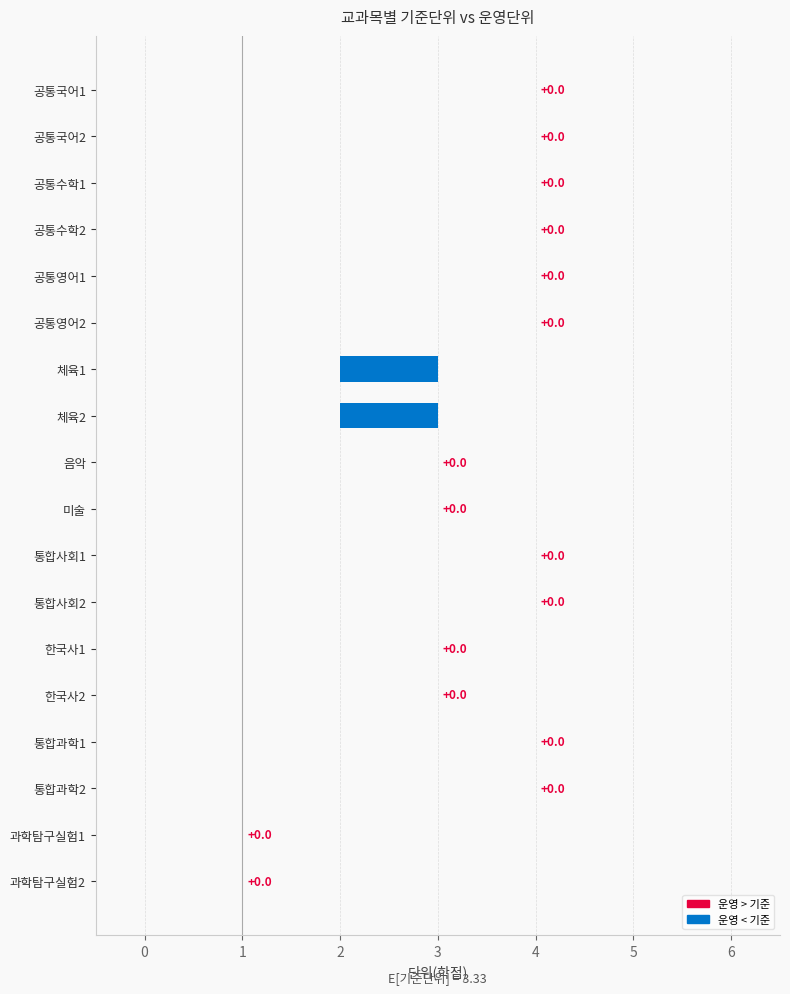

What position from the left is 공통국어2?

2